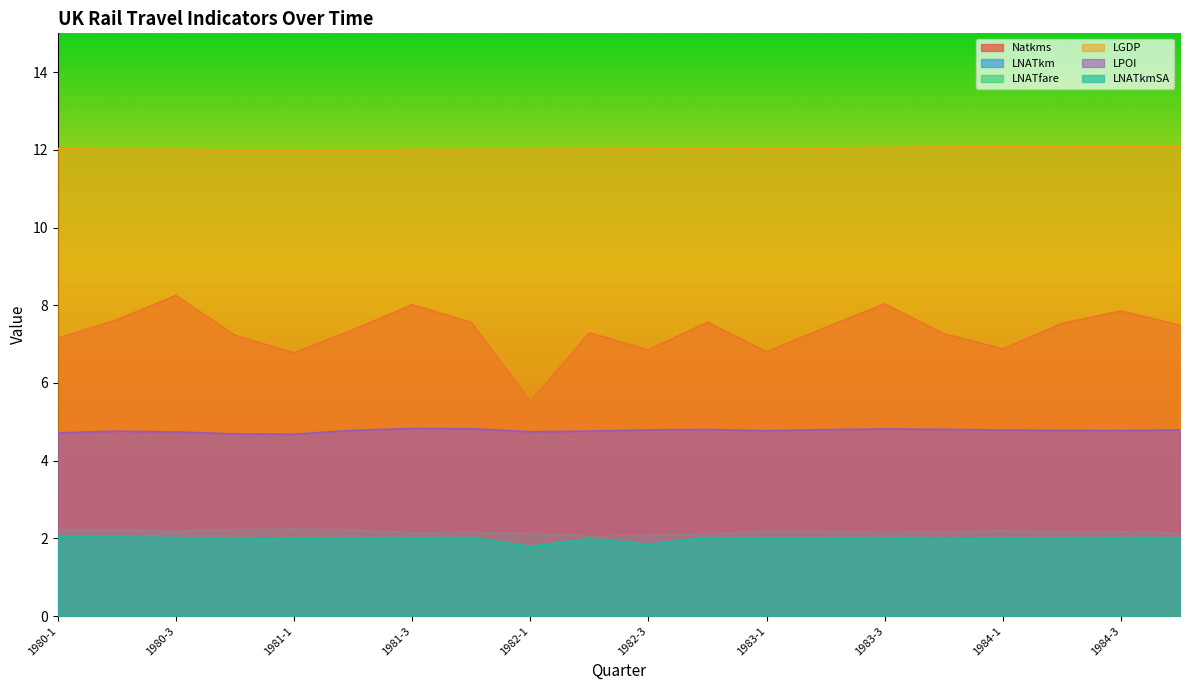

List the labels in order of LPOI value, largest first.

1981-3, 1981-4, 1983-3, 1983-4, 1982-4, 1983-2, 1982-3, 1984-4, 1984-1, 1981-2, 1984-2, 1984-3, 1983-1, 1980-2, 1982-2, 1982-1, 1980-3, 1980-1, 1980-4, 1981-1